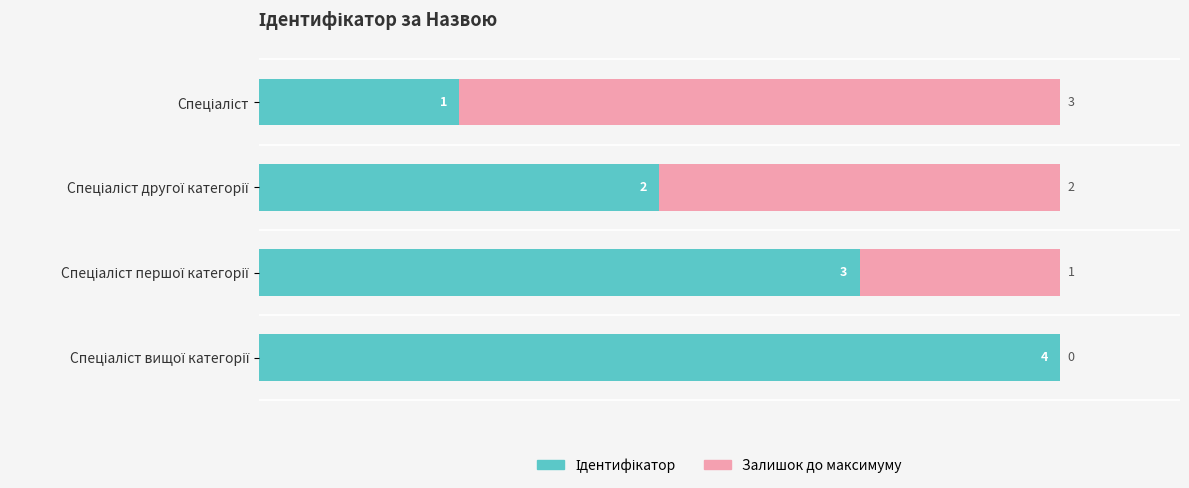

True or false: the data shows 2 at Спеціаліст другої категорії.

True